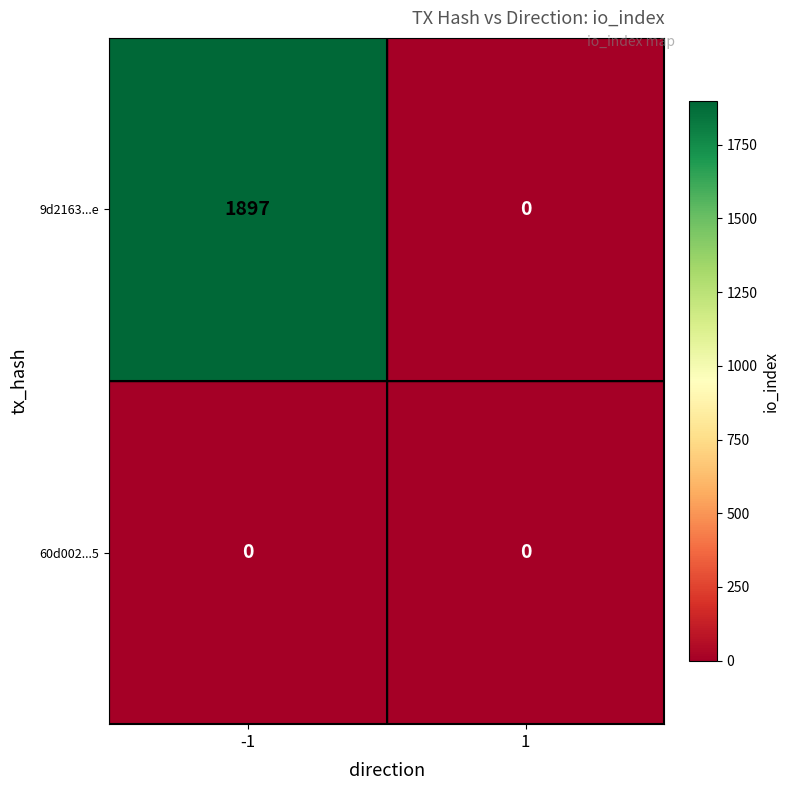

Rank the series by their average value, from highest to lowest.

9d2163...e, 60d002...5